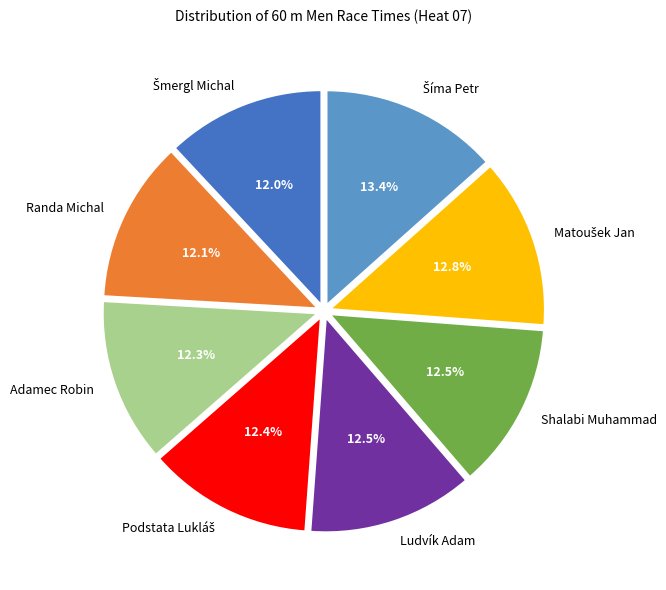

Is there a majority slice in this chart?

No